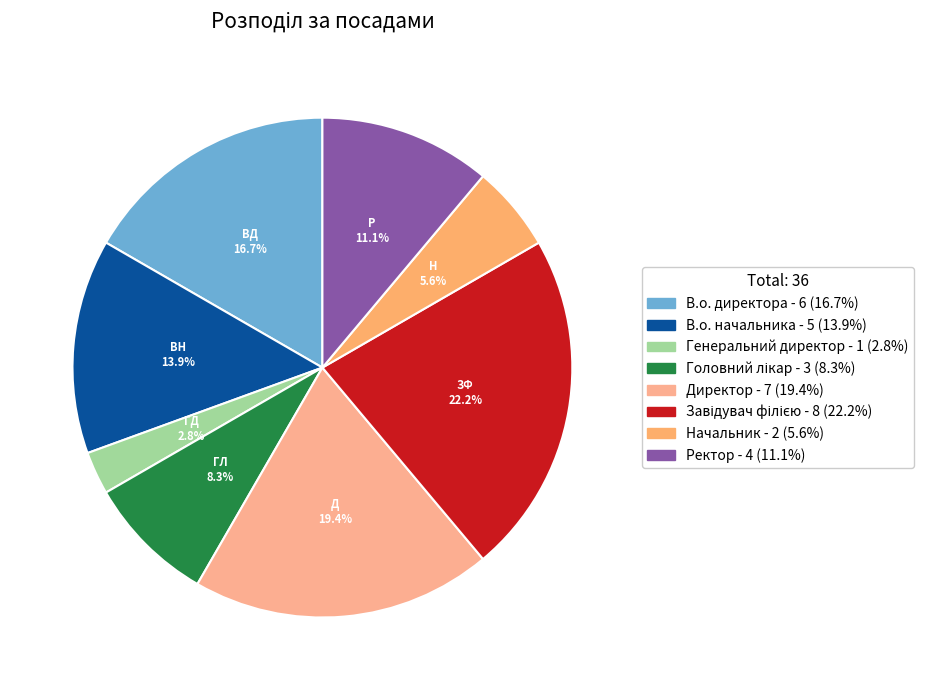

How many slices are in this pie chart?

8